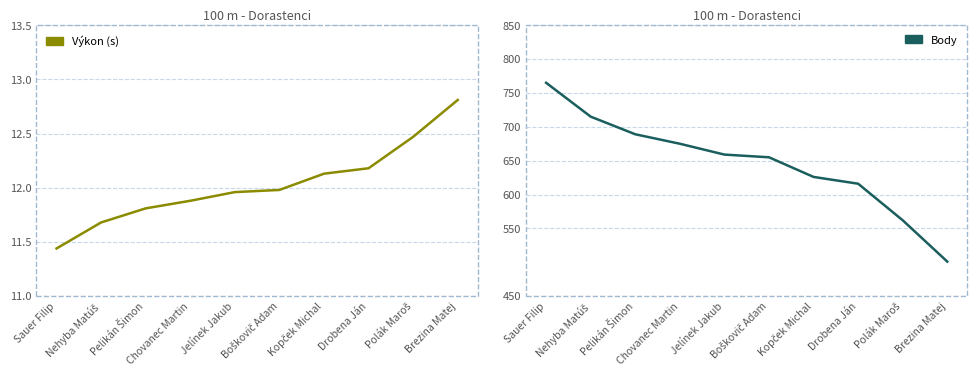

What is the maximum value shown in the chart?

765.0